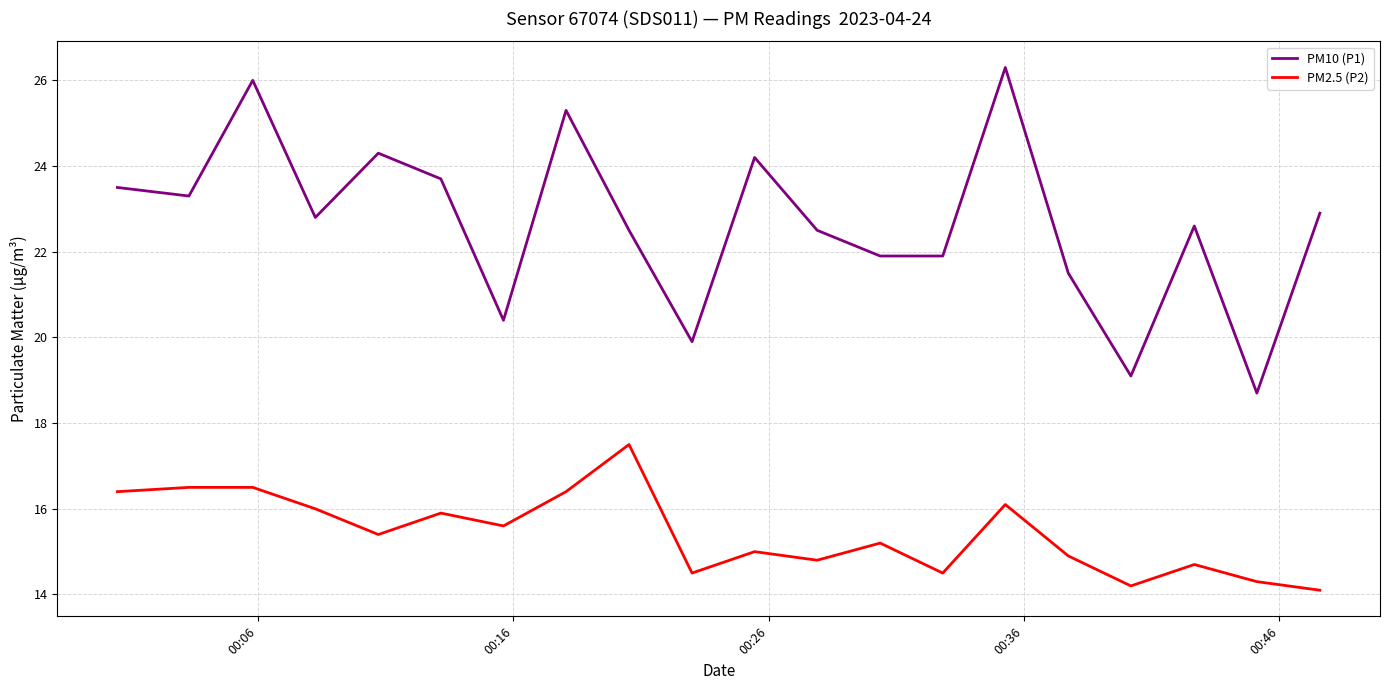

Reading right to left, extract all data points from this chart.

PM10 (P1): 22.9	18.7	22.6	19.1	21.5	26.3	21.9	21.9	22.5	24.2	19.9	22.5	25.3	20.4	23.7	24.3	22.8	26.0	23.3	23.5
PM2.5 (P2): 14.1	14.3	14.7	14.2	14.9	16.1	14.5	15.2	14.8	15.0	14.5	17.5	16.4	15.6	15.9	15.4	16.0	16.5	16.5	16.4